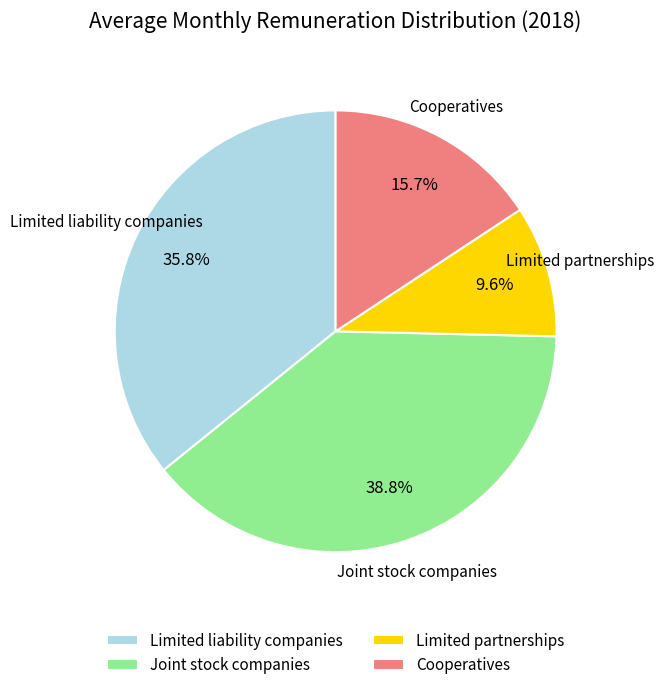

Rank the categories by value from lowest to highest.

Limited partnerships, Cooperatives, Limited liability companies, Joint stock companies